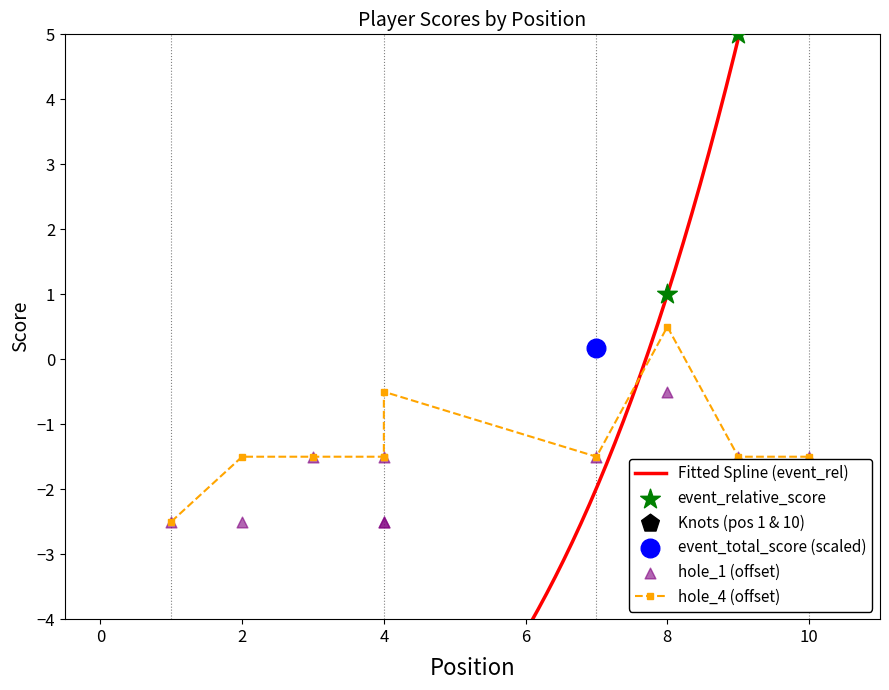

At how many categories does at least one series exceed 4?

2